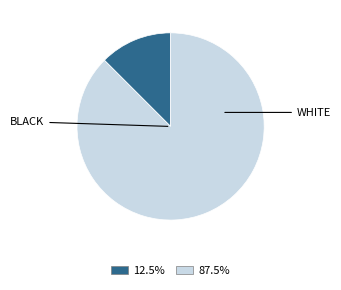

Is there any slice that represents more than half of the pie?

Yes